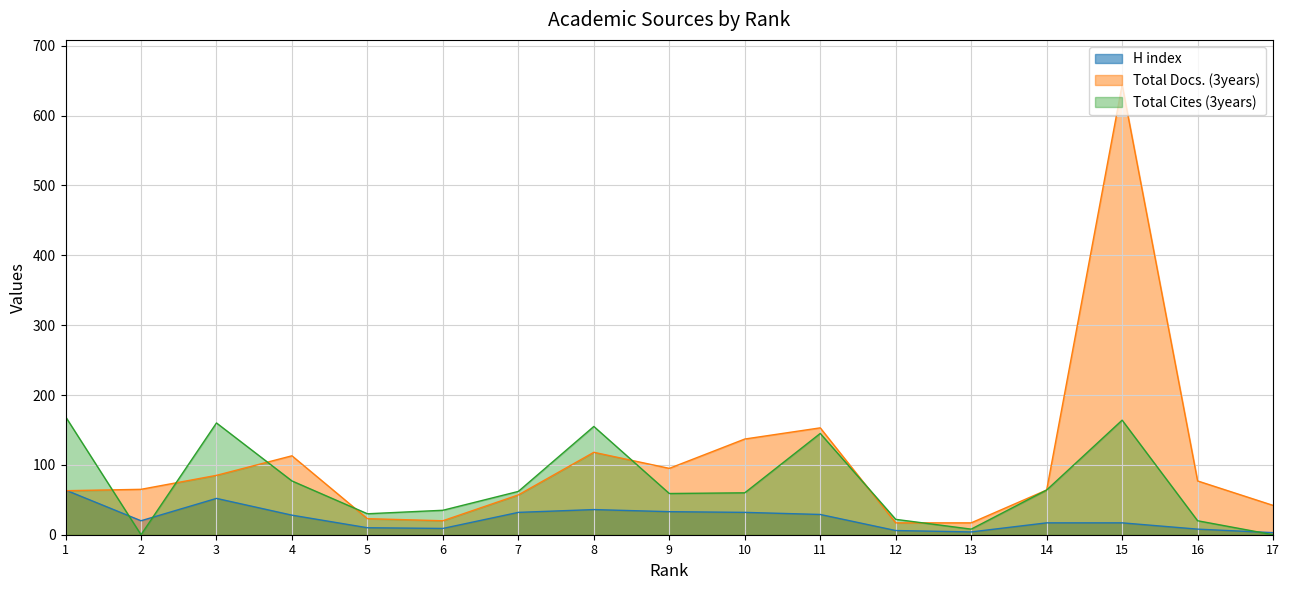

At 14, list the series in order from largest to smallest.

Total Docs. (3years), Total Cites (3years), H index